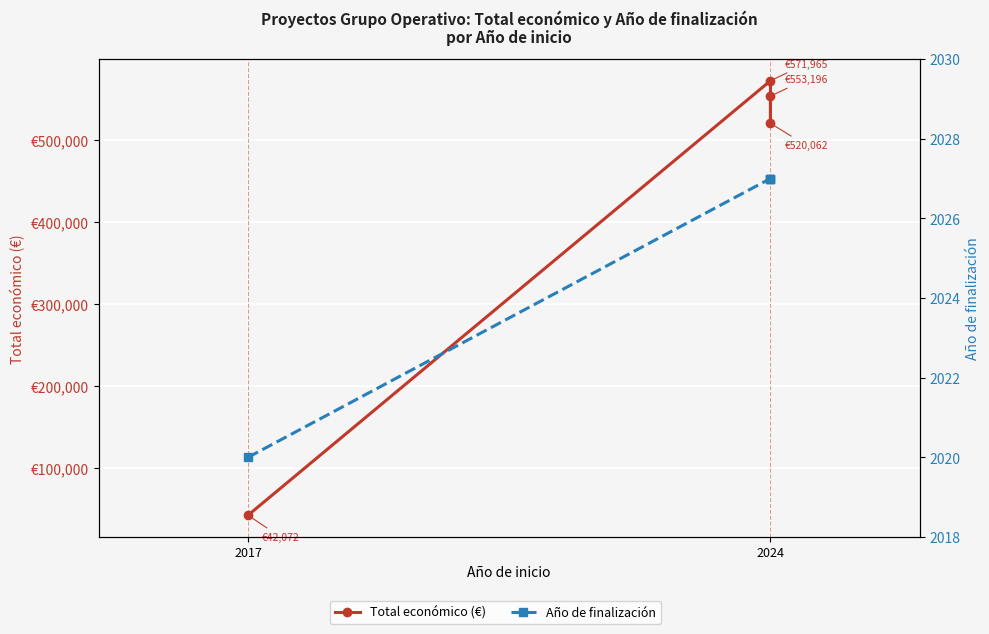

Rank the series by their maximum value, from highest to lowest.

Total económico, Año de finalización